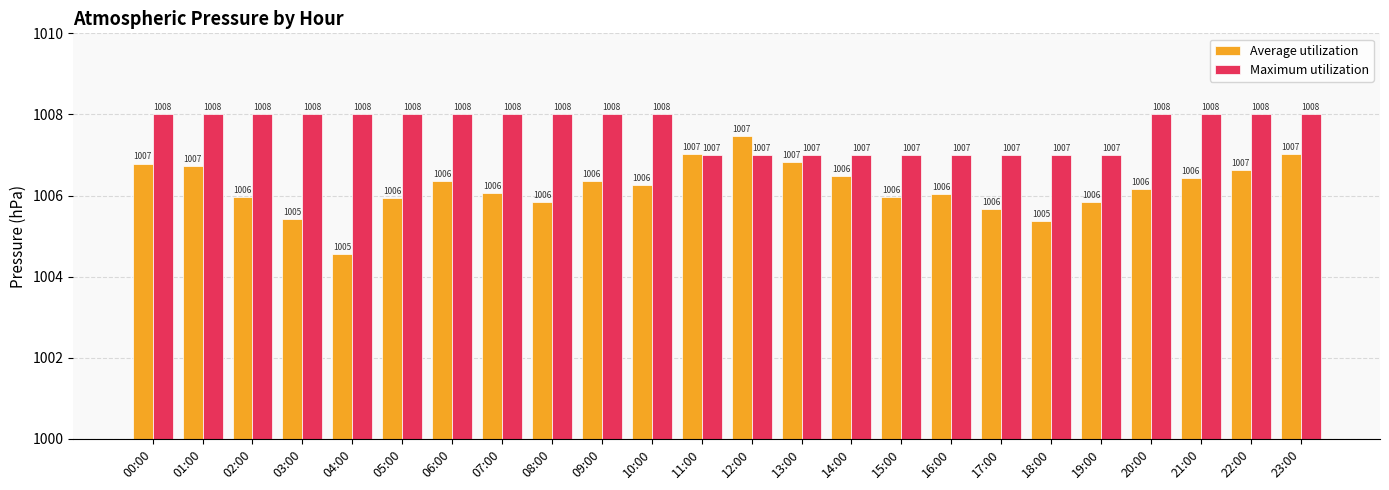

How many categories are shown in the chart?

24